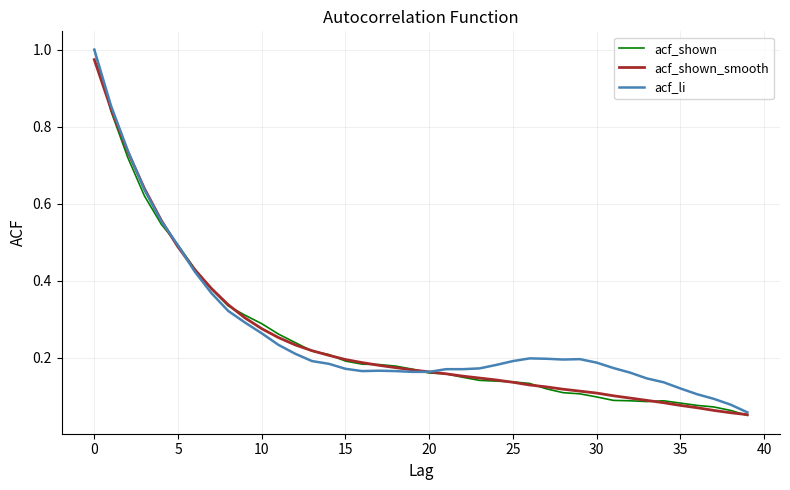

Which series ends up on top after the final intersection of acf_shown and acf_shown_smooth?

acf_shown_smooth